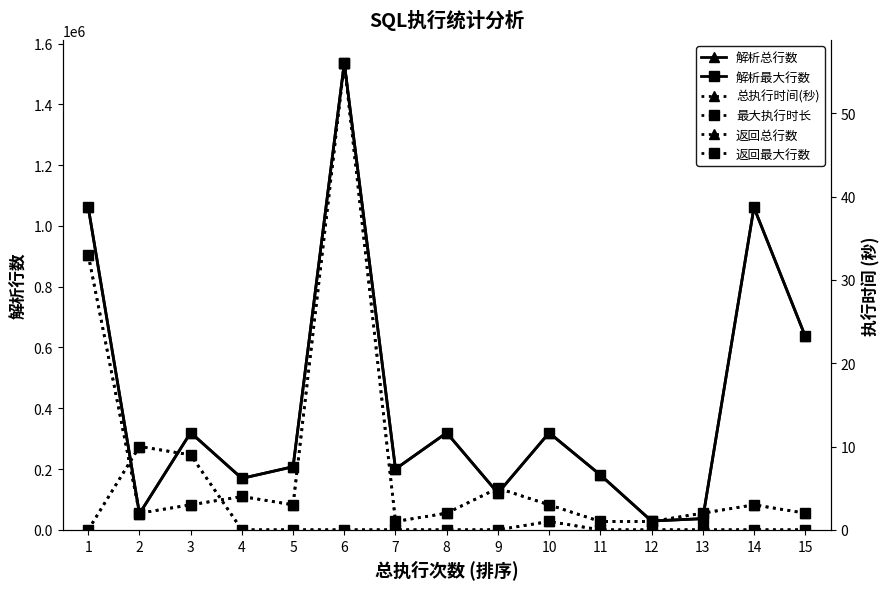

How many distinct data groups are displayed?

6